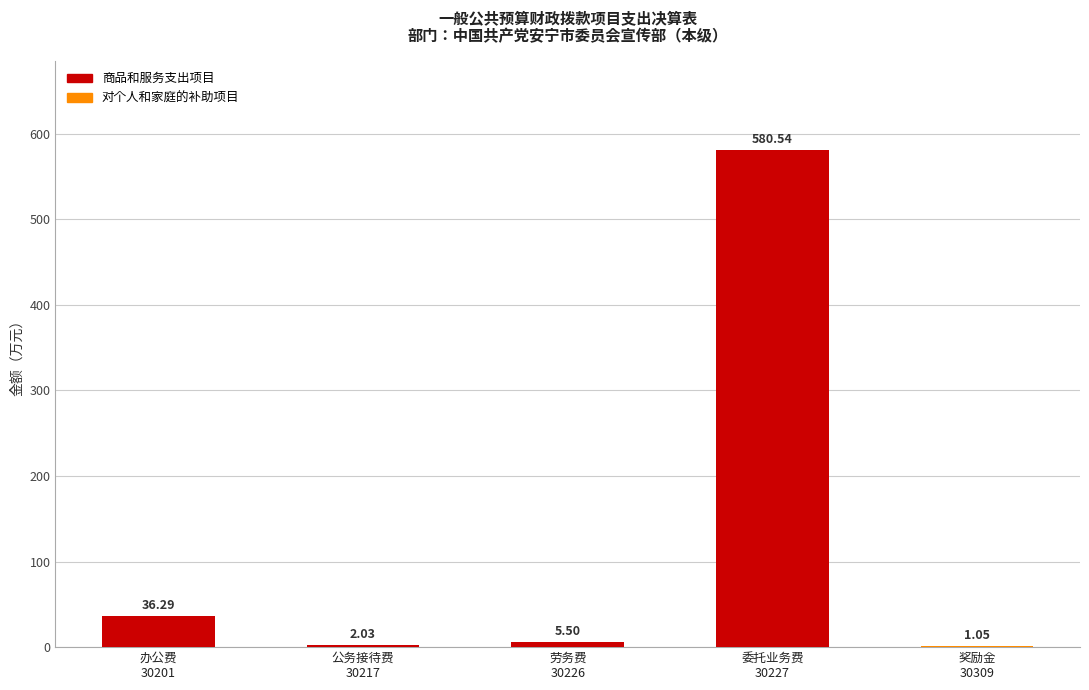

What is the sum of all values?

625.4